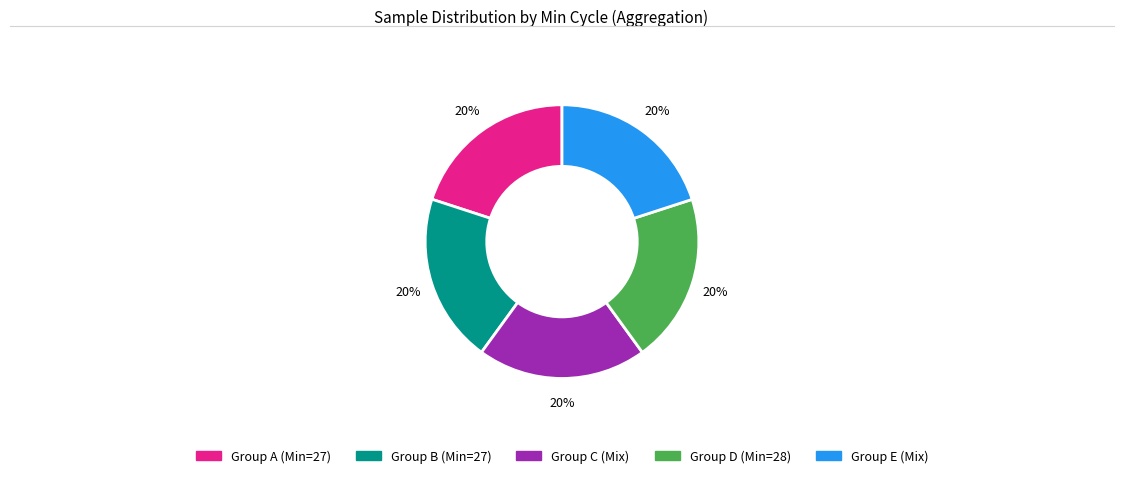

Is there a majority slice in this chart?

No